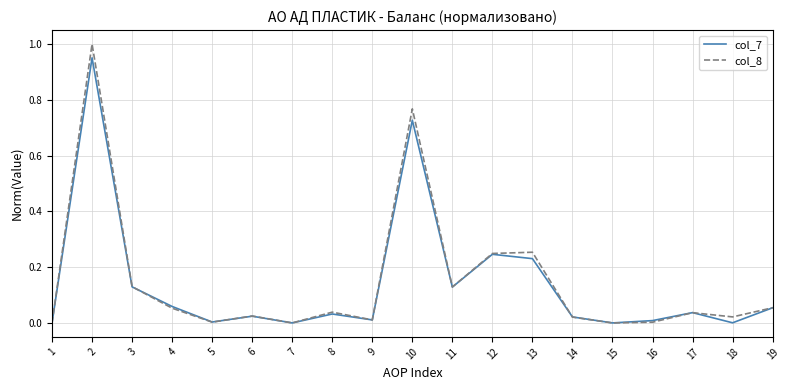

True or false: col_7 has a value of 0.0 at 18.

True